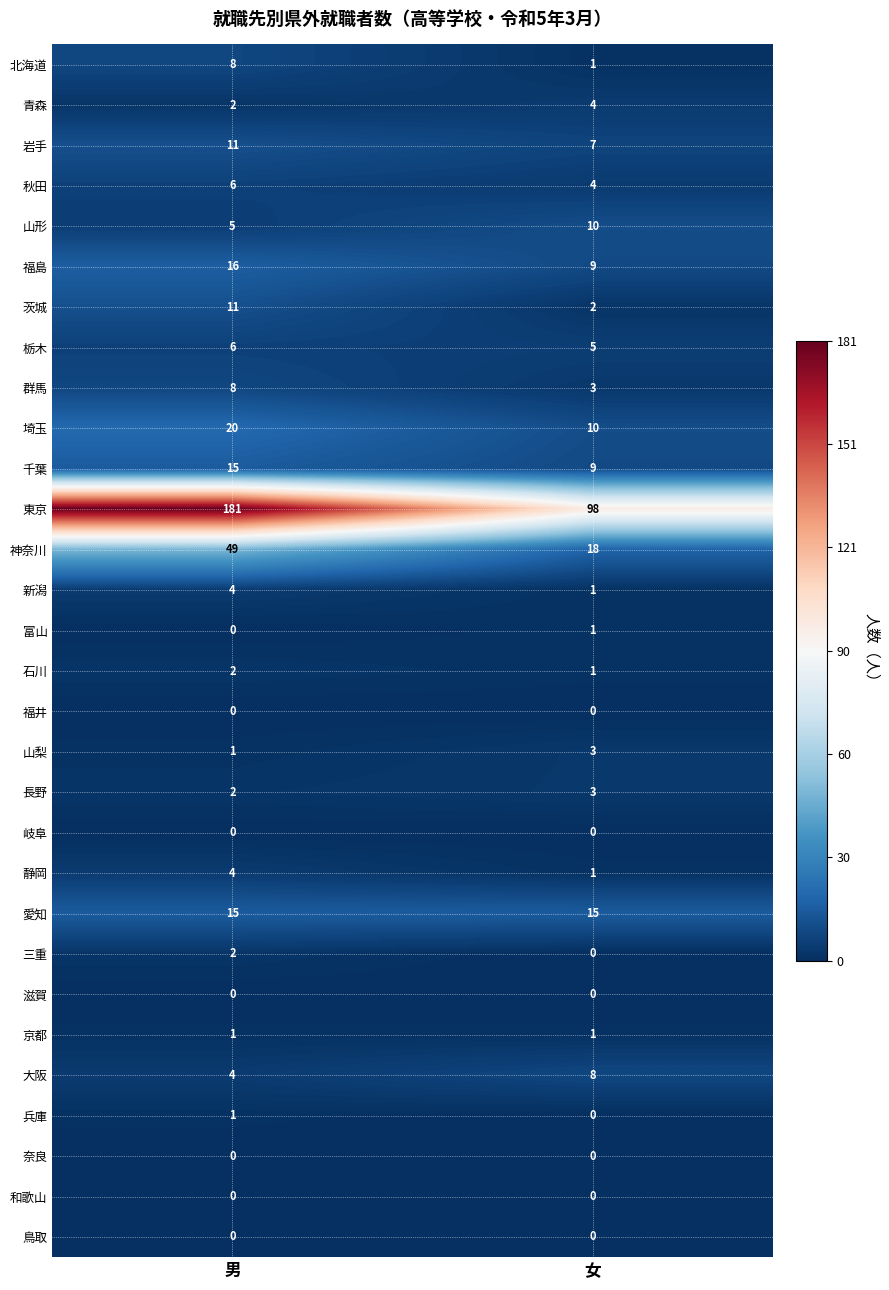

List the labels in order of 大阪 value, largest first.

女, 男